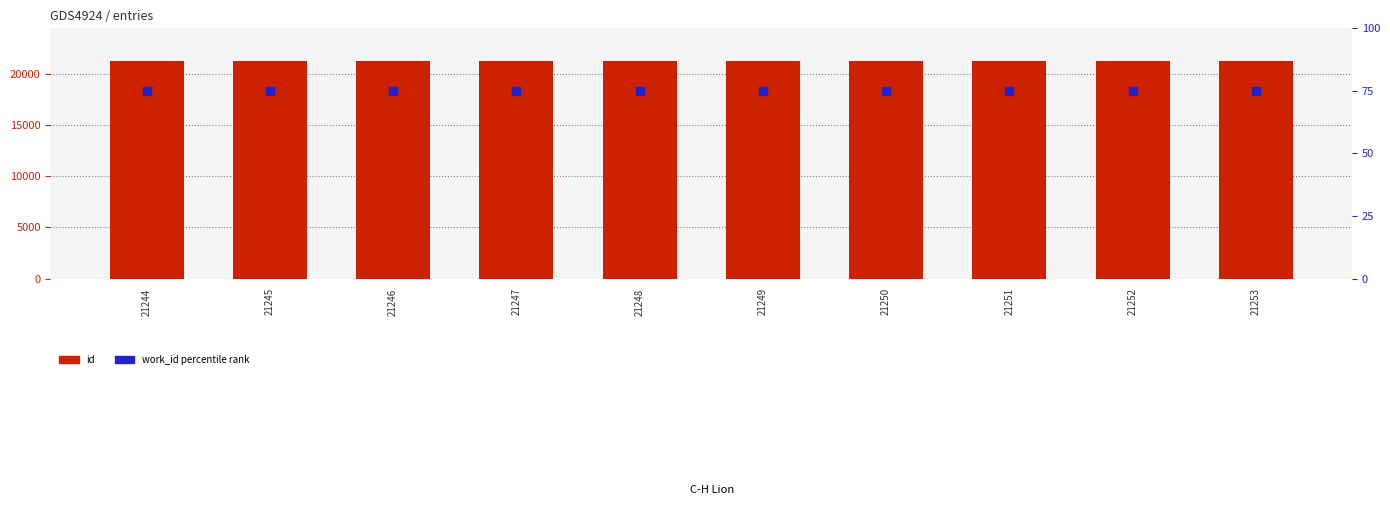

At which category is the sum across all series the highest?

21253